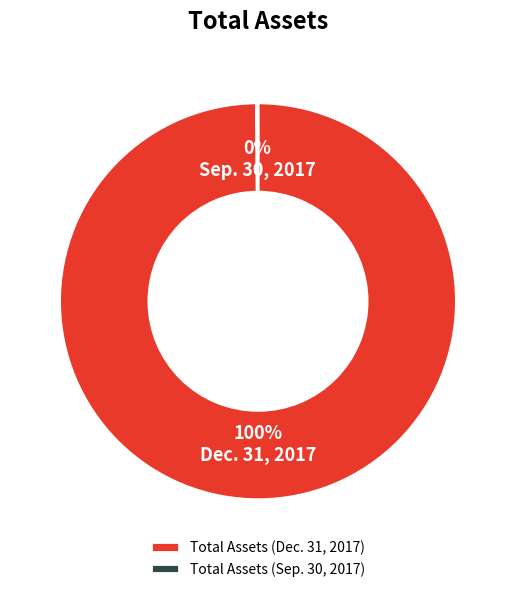

Which slice represents more than half of the pie?

Total Assets (Dec. 31, 2017)